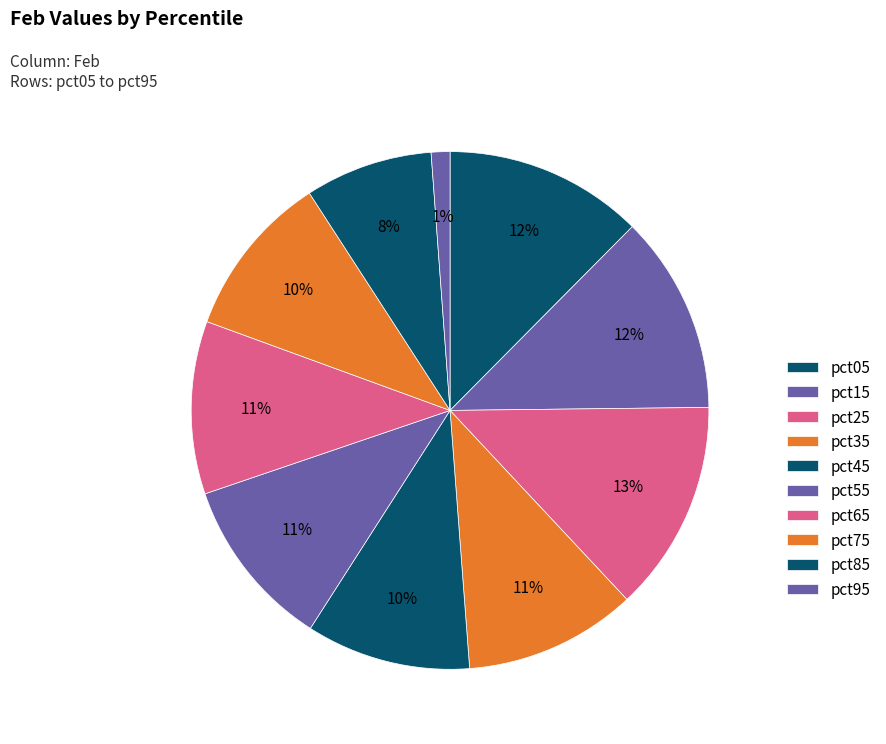

Between pct65 and pct85, which is larger?

pct65